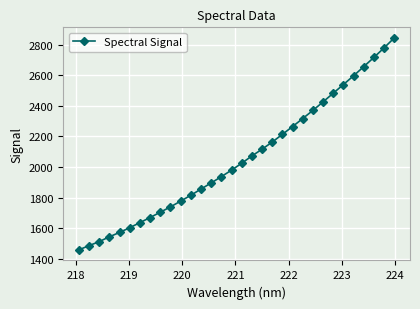

What is the difference between the maximum and minimum values?

1387.2